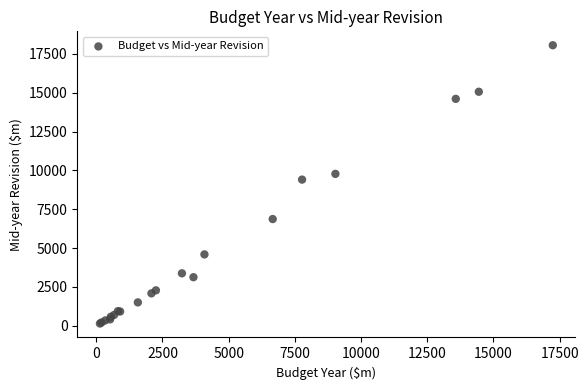

What Y value in the scatter plot is closest to 9099?

9408